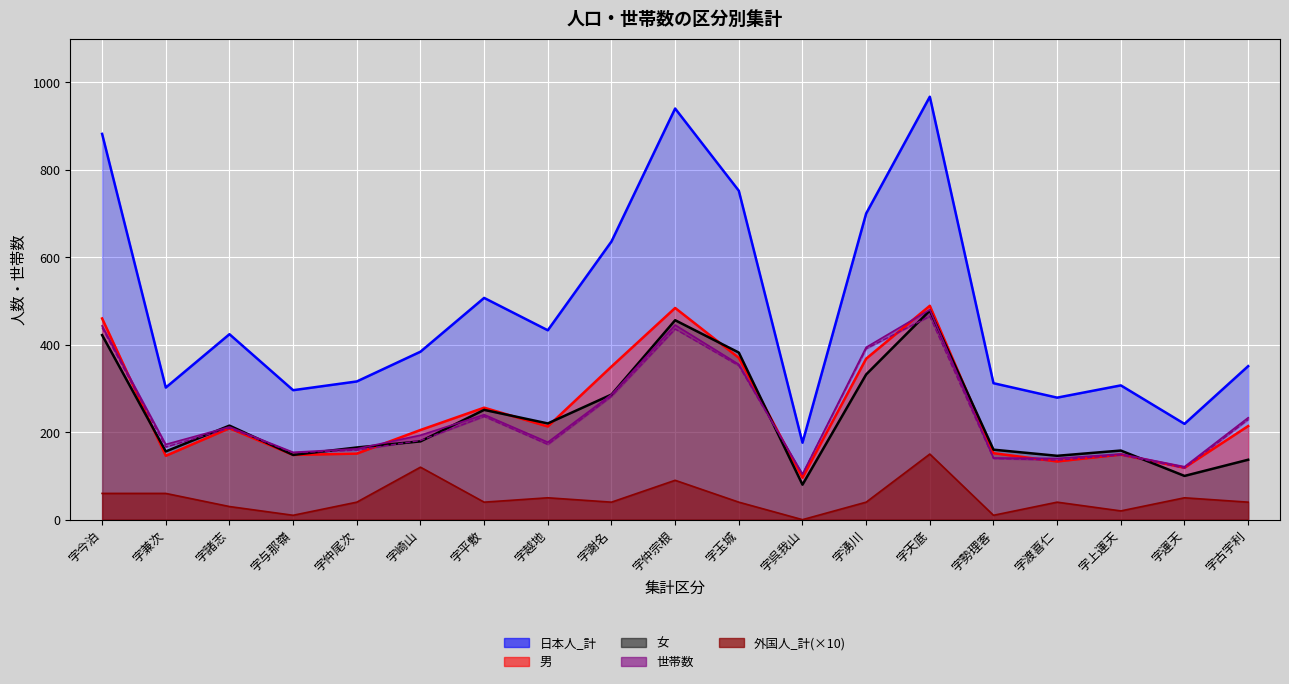

Between 字今泊 and 字玉城, which series saw the biggest shift?

日本人_計